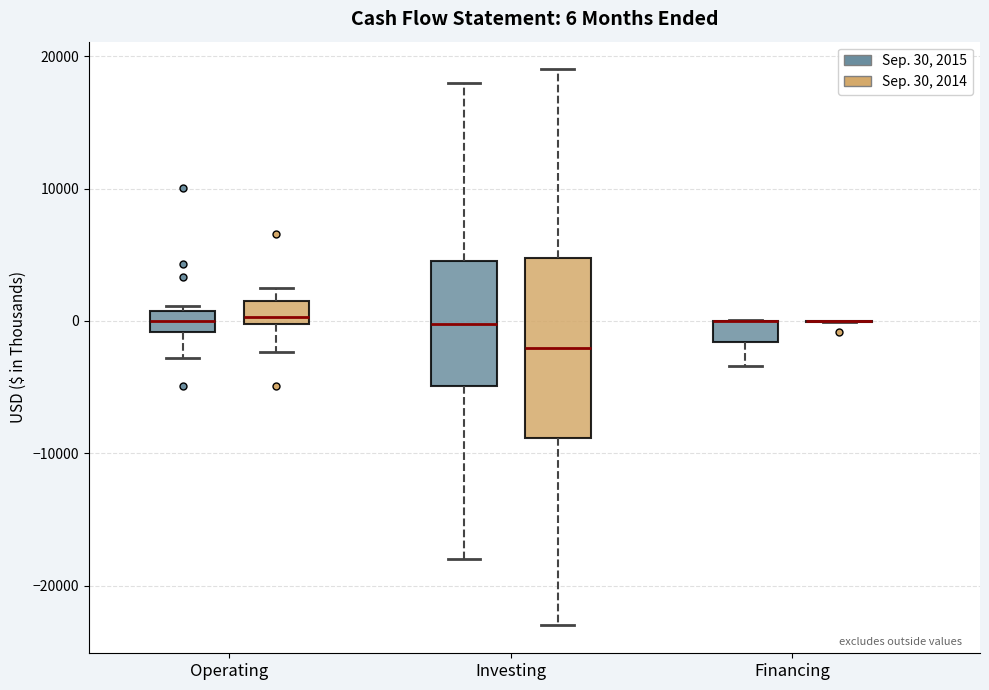

Which box is the tallest, from its lower edge to its upper edge?

Investing (Sep. 30, 2014)